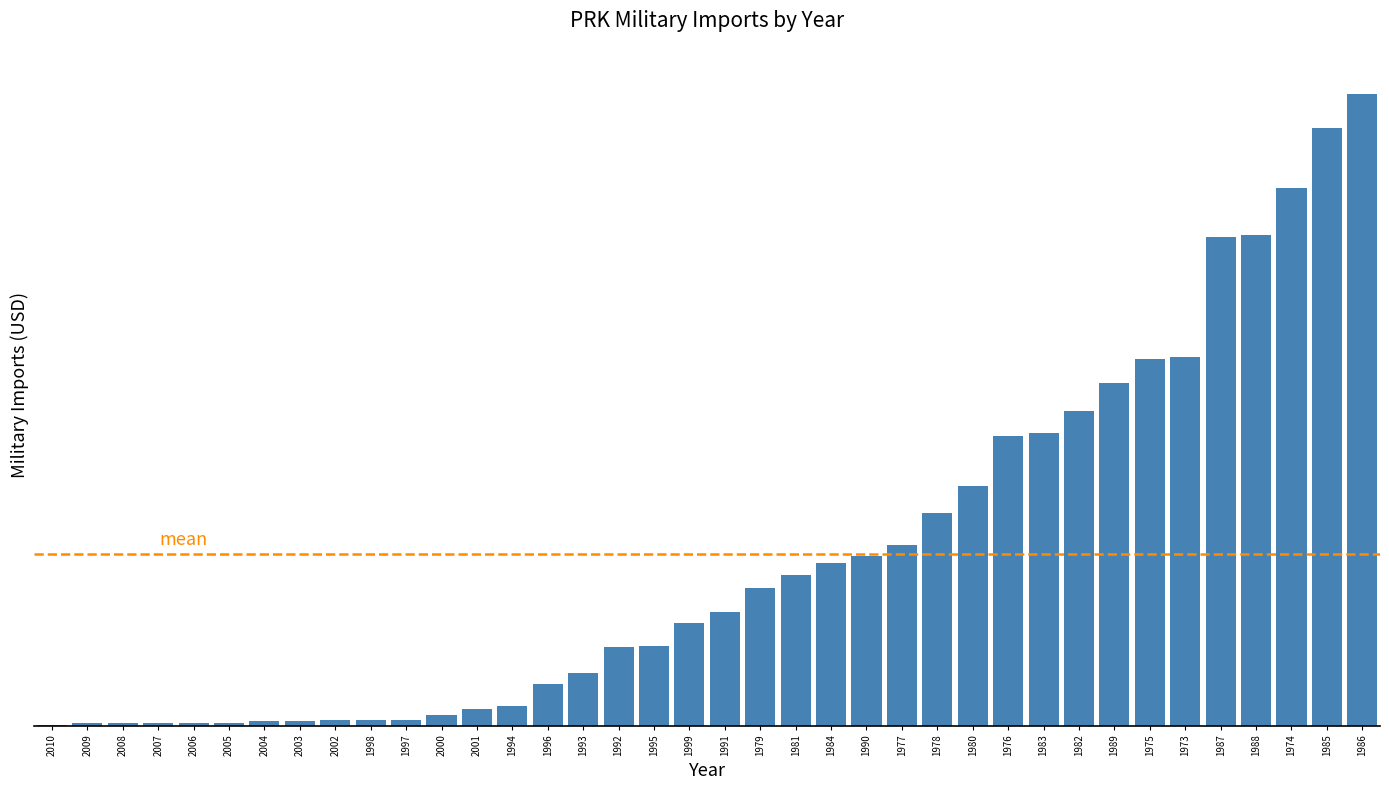

What is the difference between the maximum and second lowest values?

1093000000